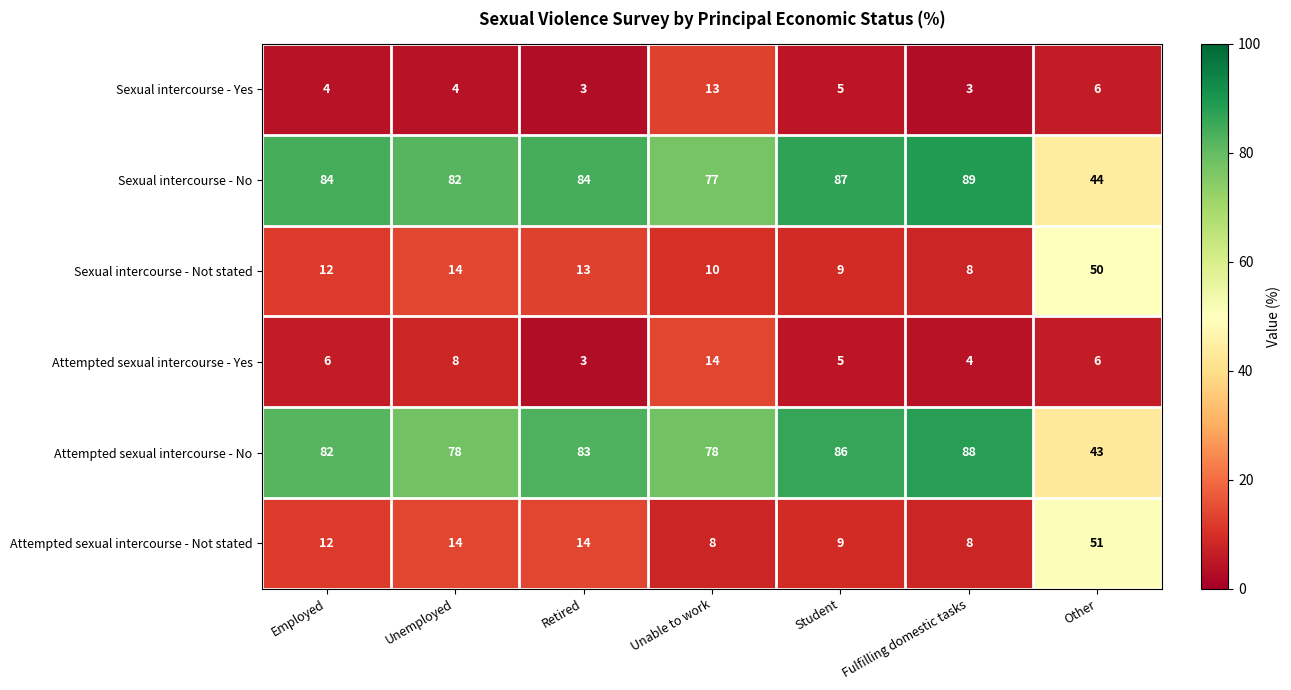

List the series in order of their peak value, highest first.

Sexual intercourse - No, Attempted sexual intercourse - No, Attempted sexual intercourse - Not stated, Sexual intercourse - Not stated, Attempted sexual intercourse - Yes, Sexual intercourse - Yes